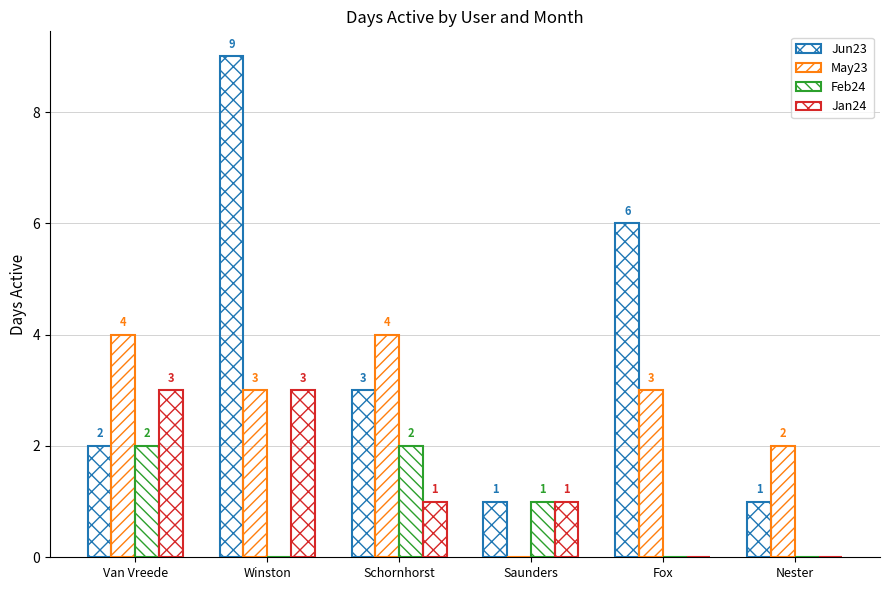

Which series has the largest total across all categories?

Jun23